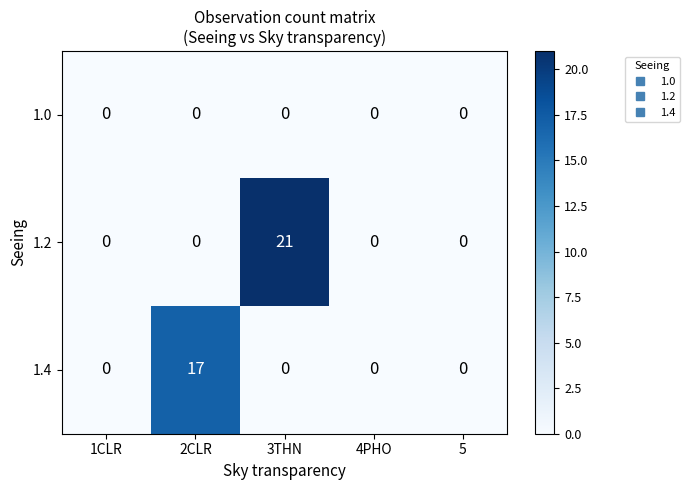

At which category is the sum across all series the highest?

3THN